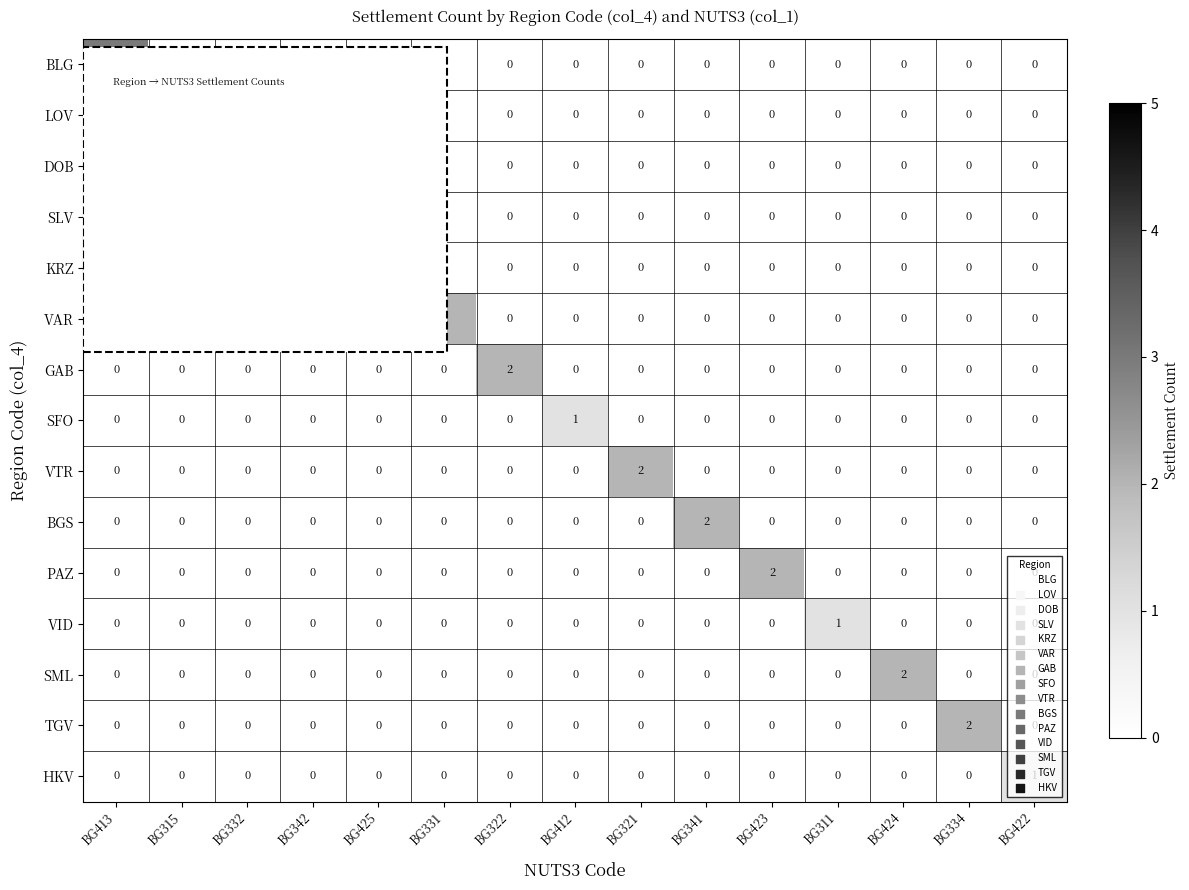

How many BLG values are between 0 and 1?

14